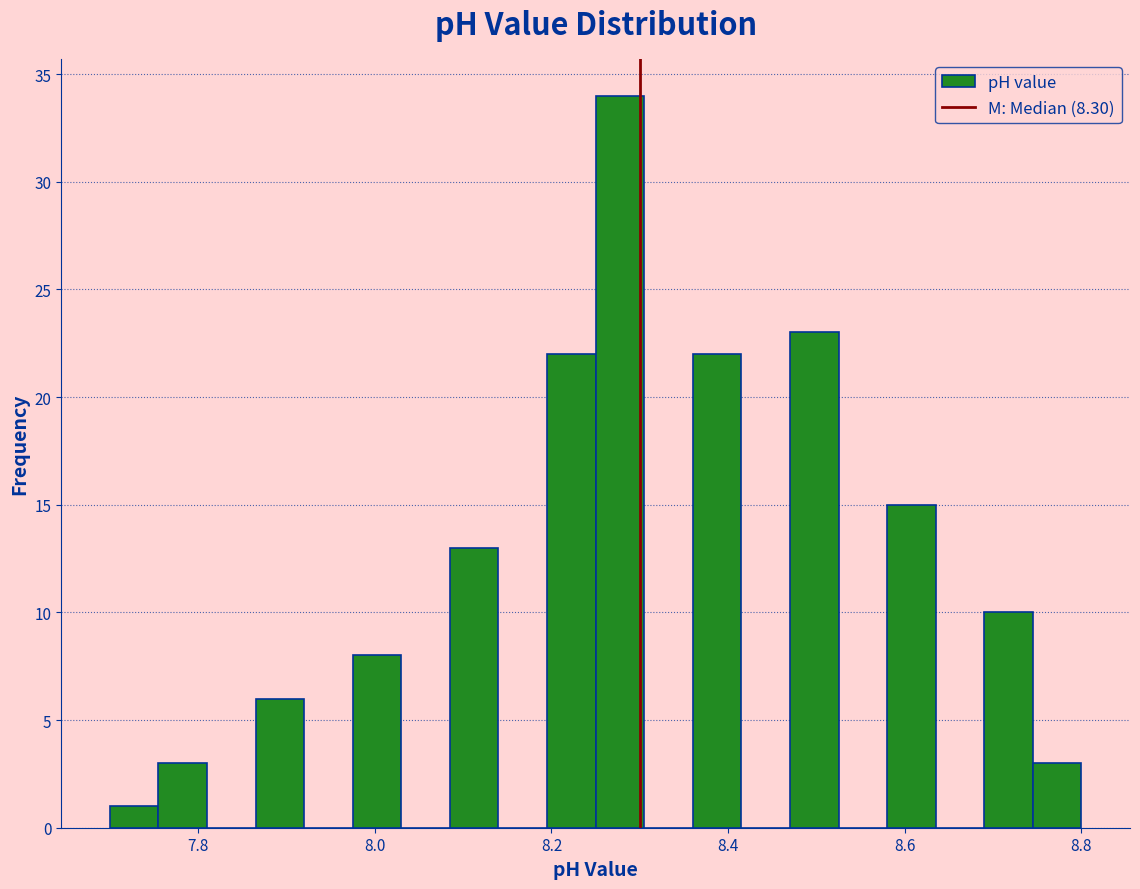

Read against the x-axis, roughly where is the centre of the tallest bar?

8.28